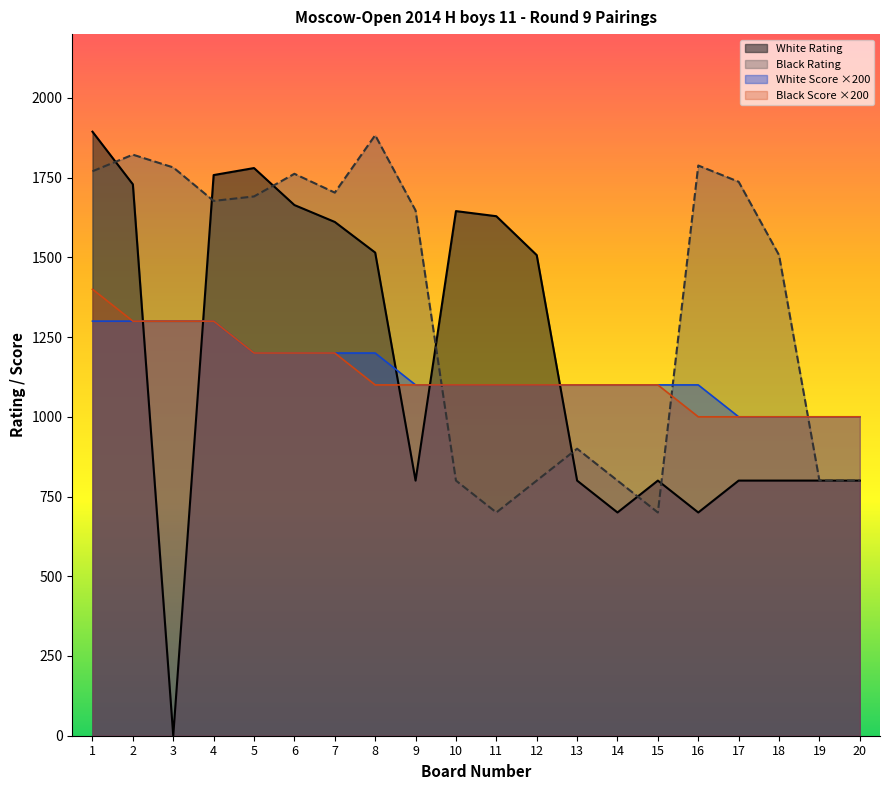

Does the chart display data point markers on the line(s)?

No